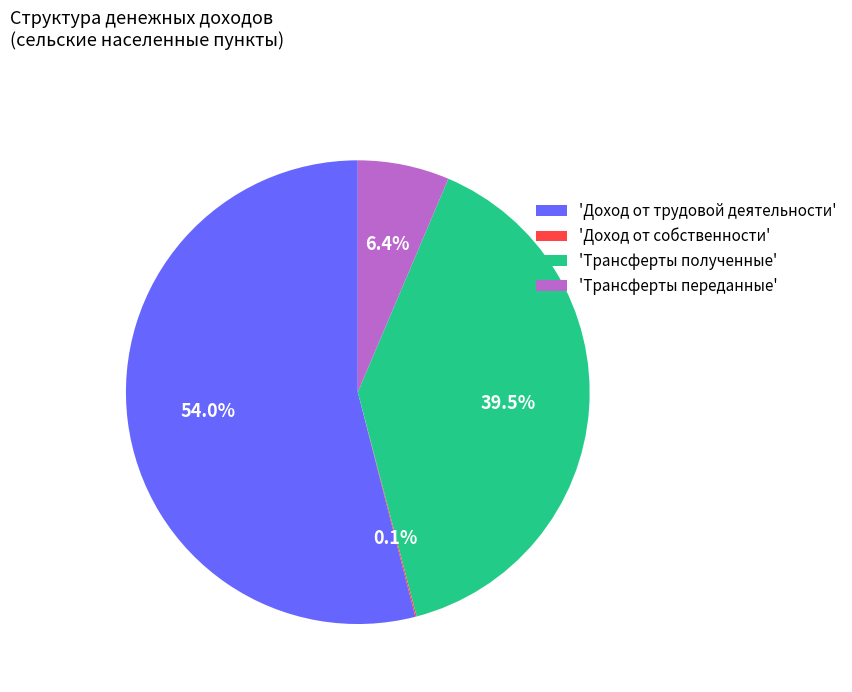

What percentage do 'Трансферты полученные' and 'Доход от трудовой деятельности' together represent?

93.5%